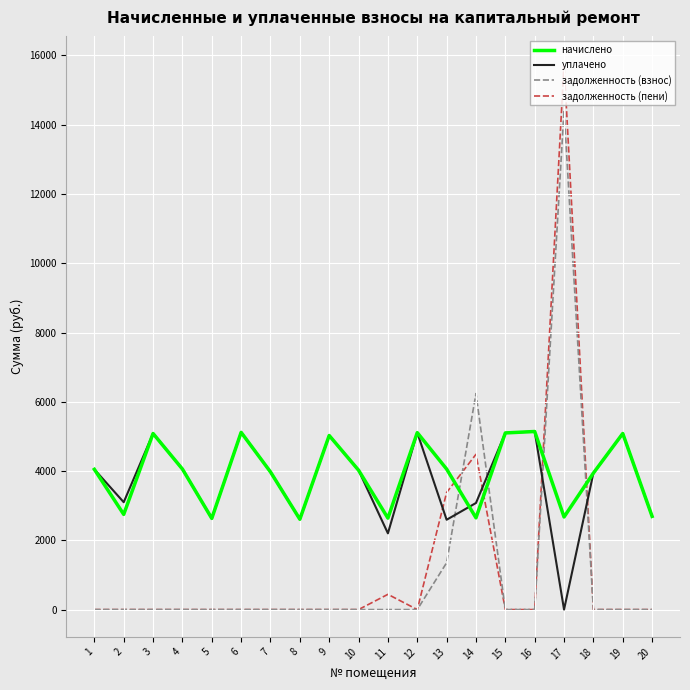

Count the number of data series in this chart.

4